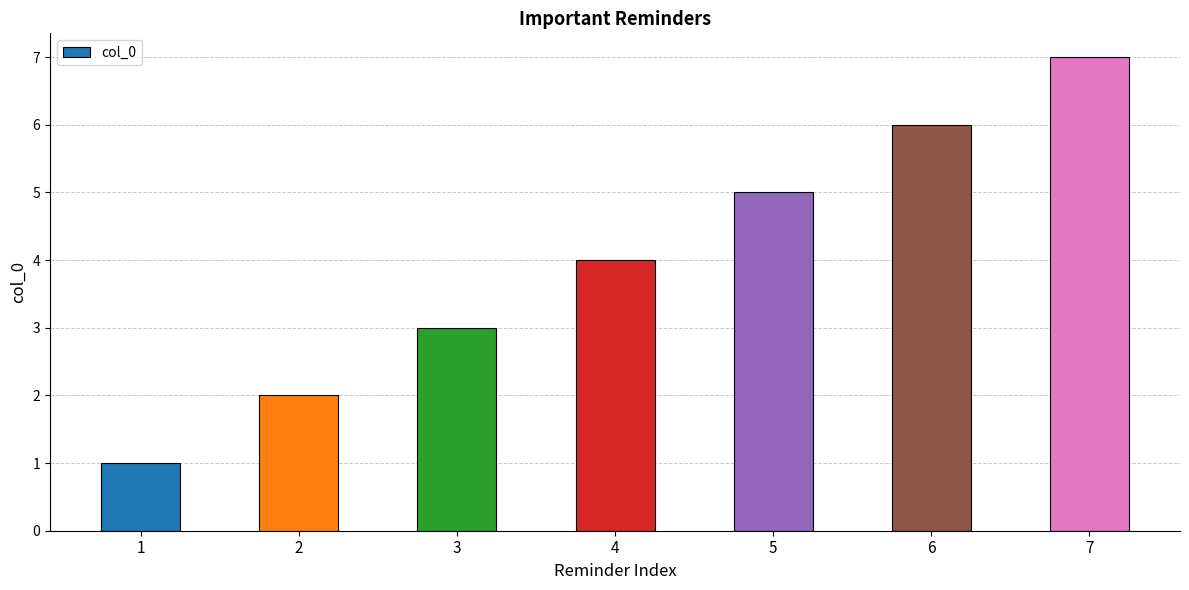

Which has a higher value, 2 or 5?

5